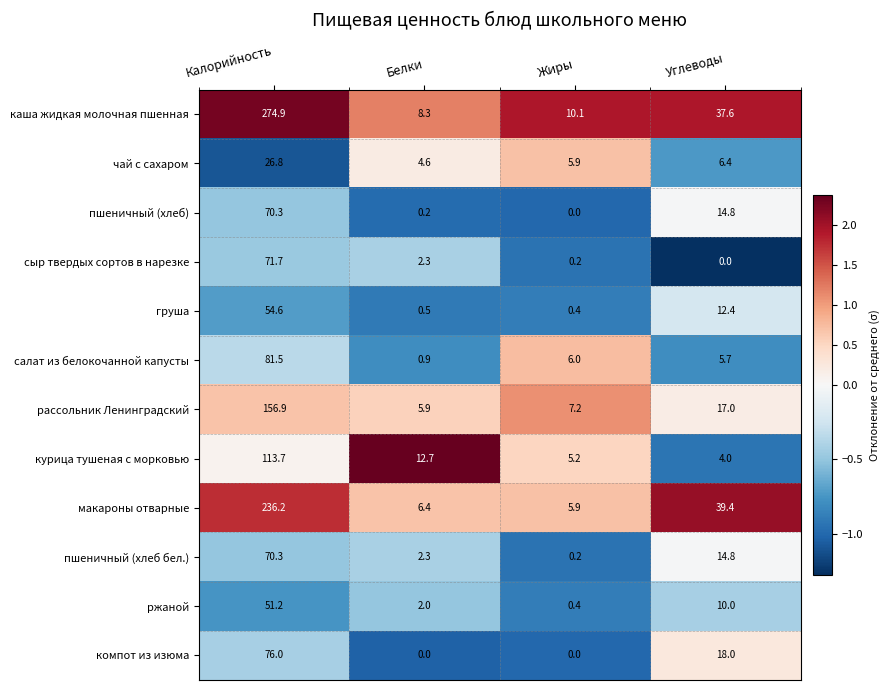

What is the greatest value displayed?

274.9